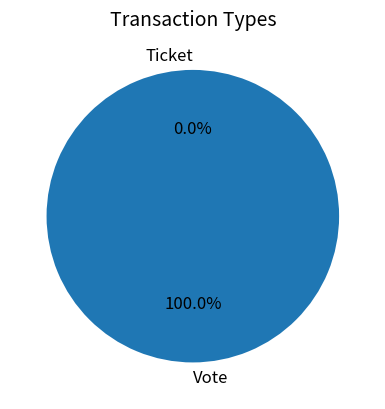

What is the change in value from Vote to Ticket?

-1